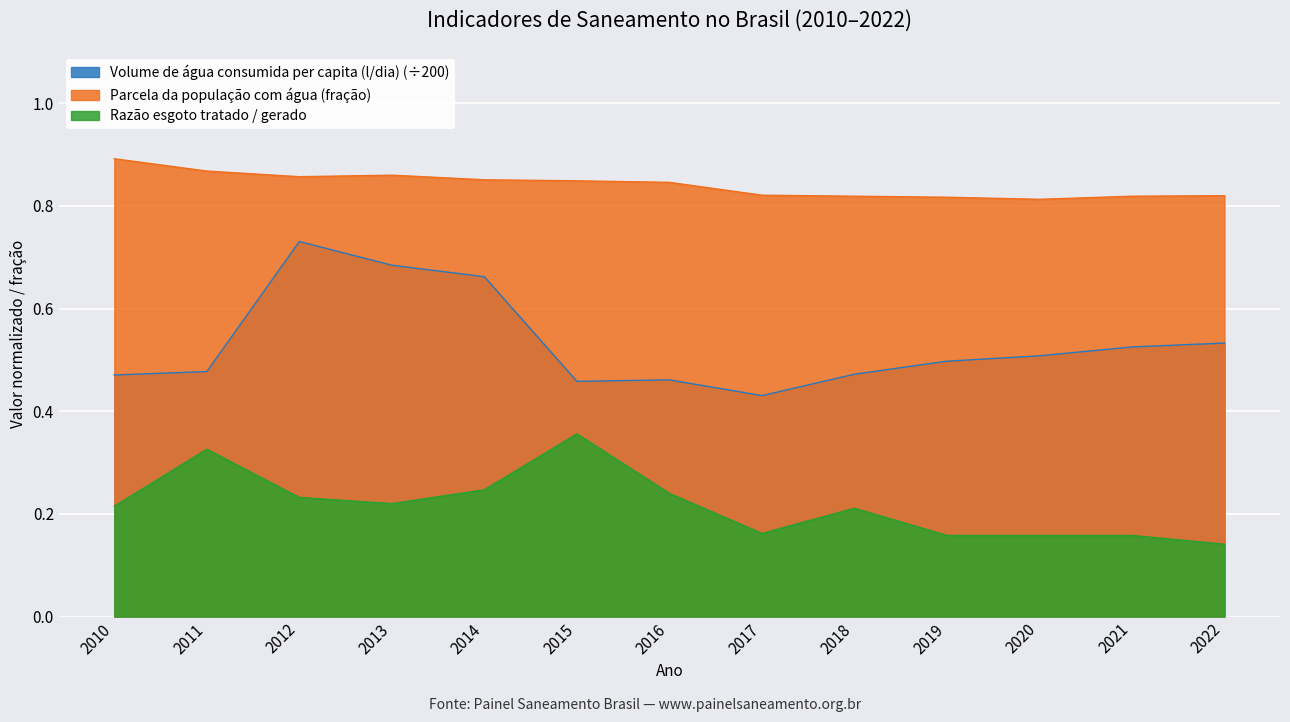

Read the Razão esgoto tratado / gerado value at 2010.

0.2